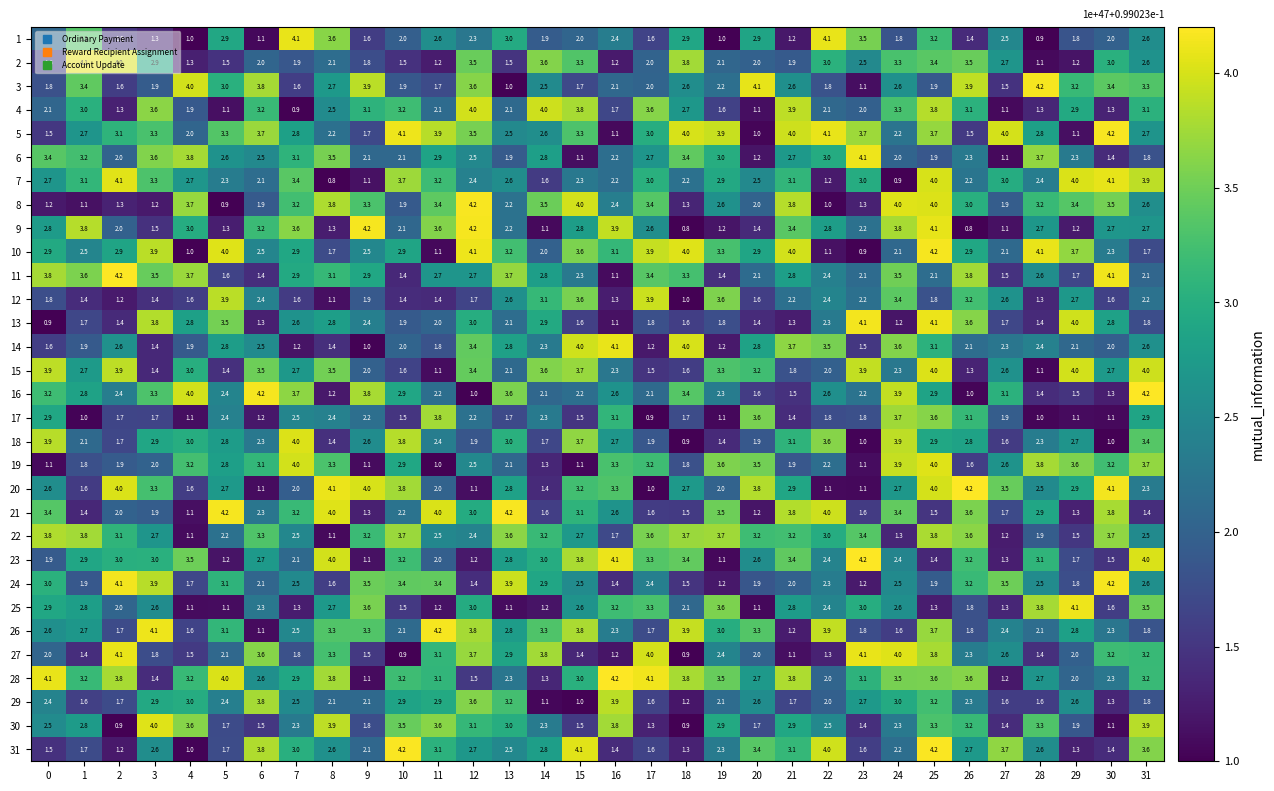

What is the highest value of the 27 series?

4.1